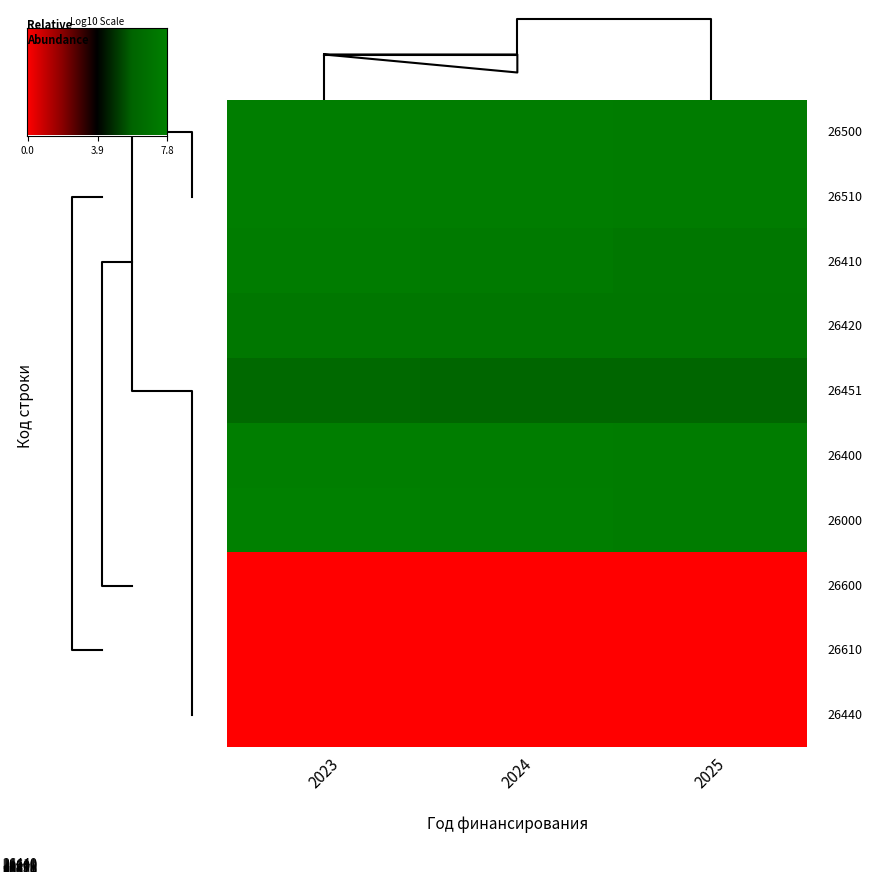

What is the sum of the 26400 values at 2025 and 2023?

14.7